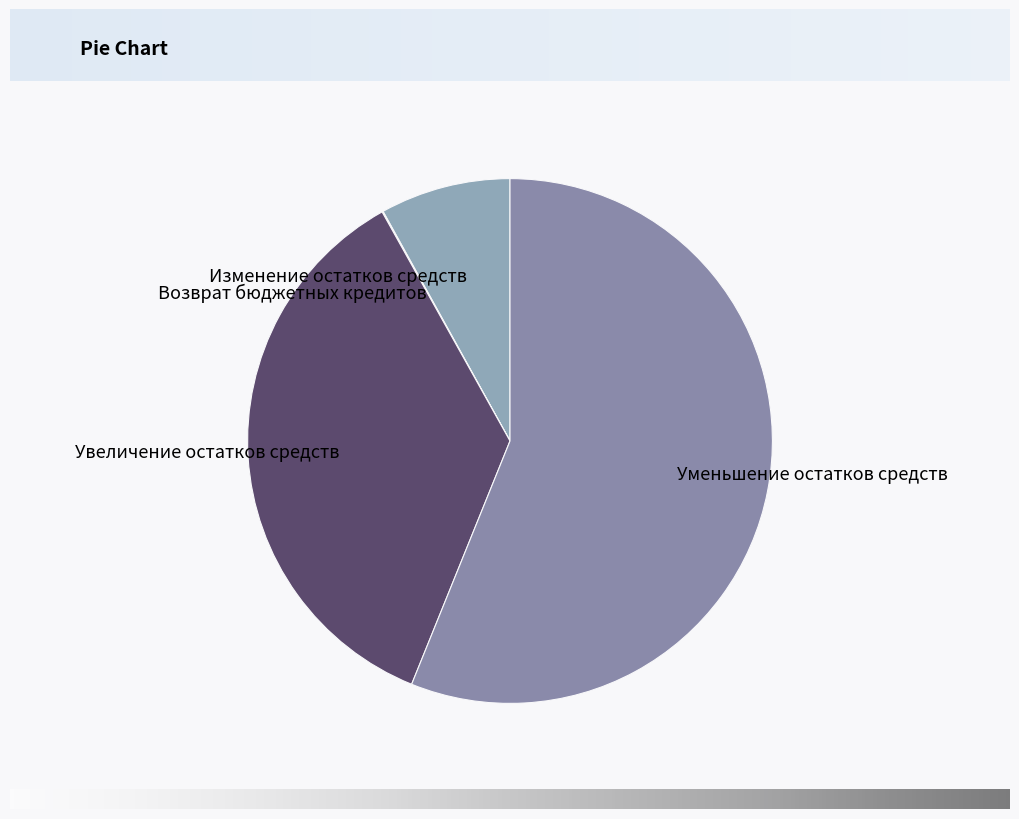

Is the sum of Изменение остатков средств and Увеличение остатков средств greater than half?

No